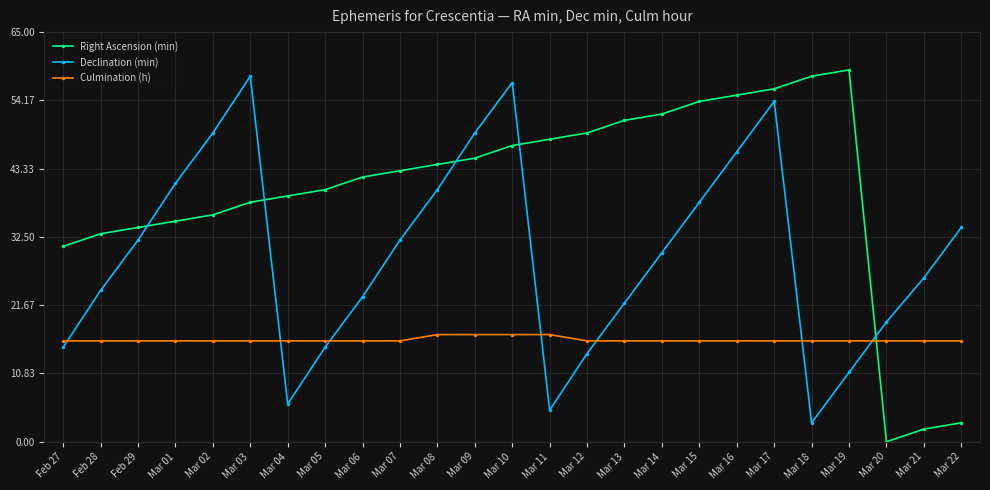

What is the value of the Declination (min) point at the 8th from the left?

15